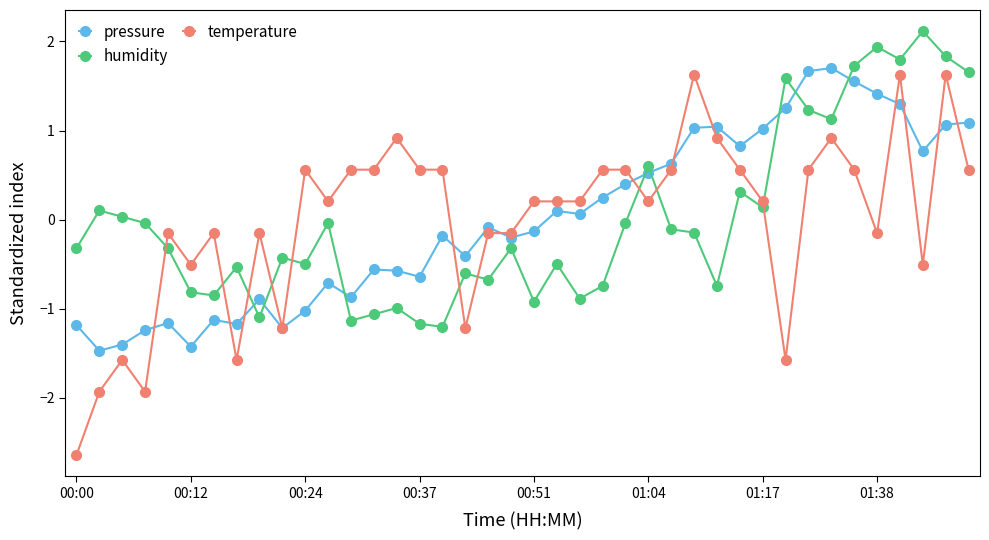

Which series has the largest range (max minus min)?

temperature